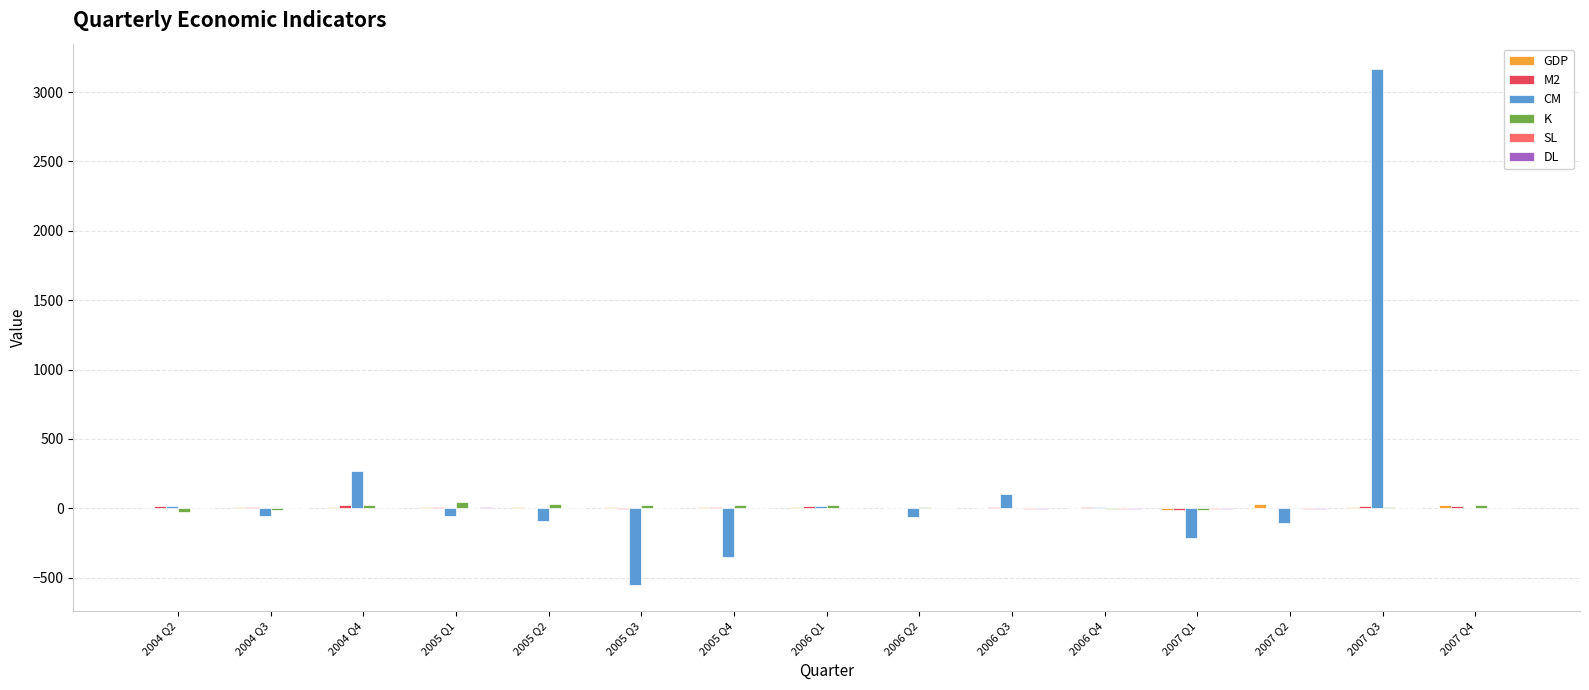

At which category is the sum across all series the highest?

2007 Q3